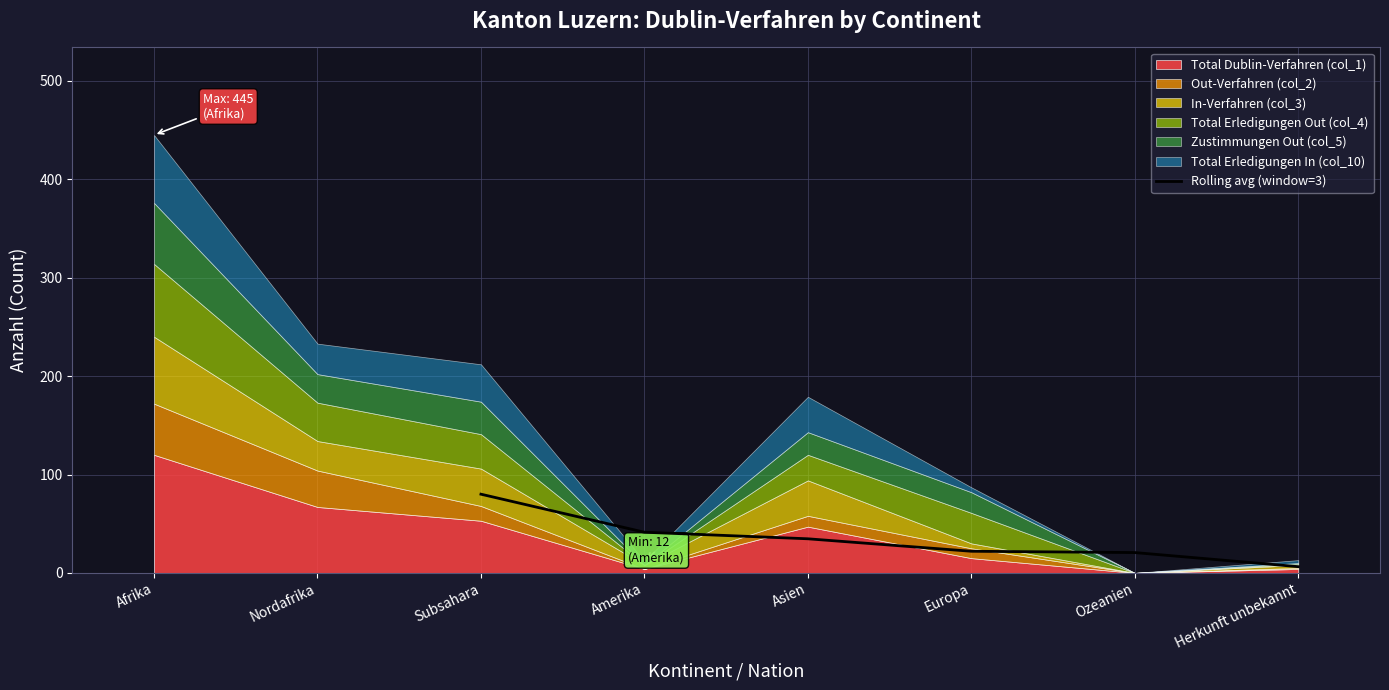

At which label does Rolling avg (window=3) reach its minimum?

Herkunft unbekannt